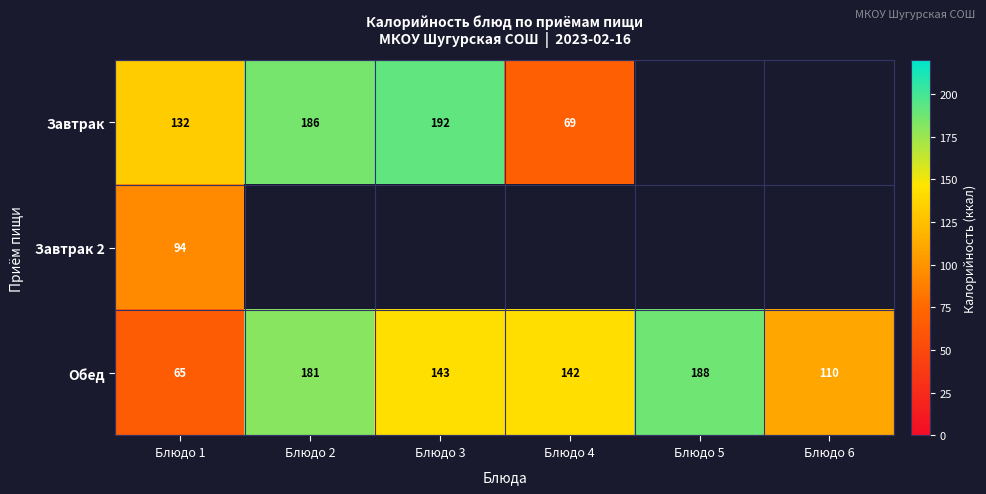

At which label does Обед first exceed 143?

Блюдо 2